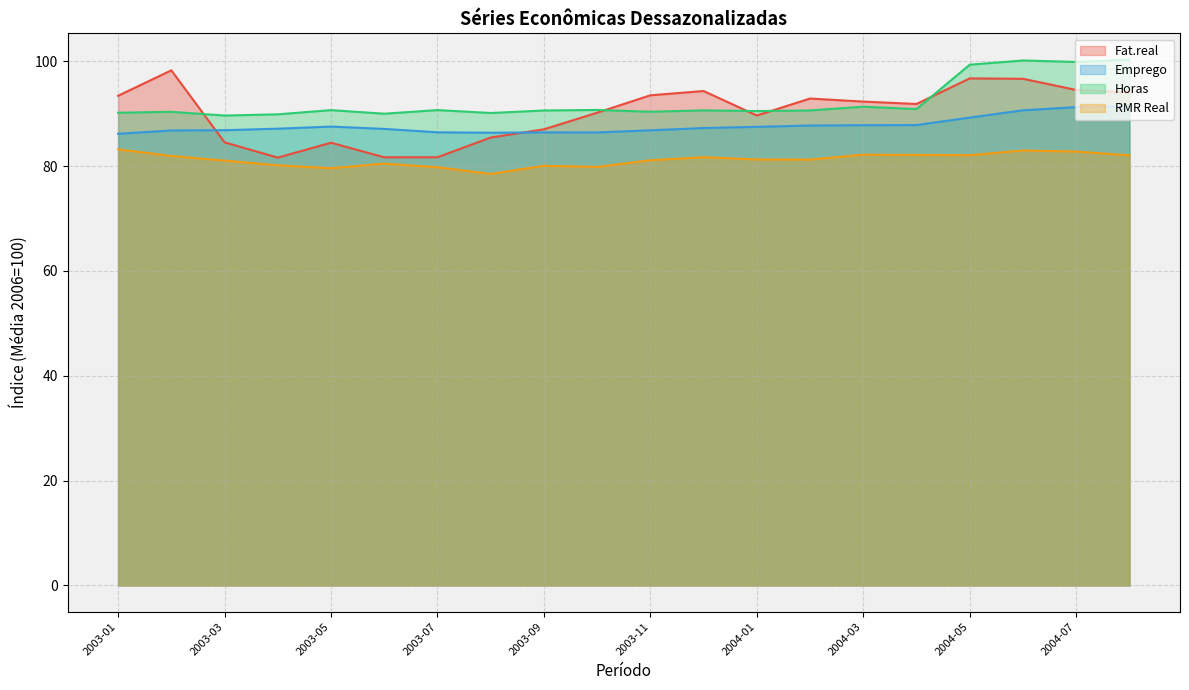

How many data points in Emprego are above 87?

12